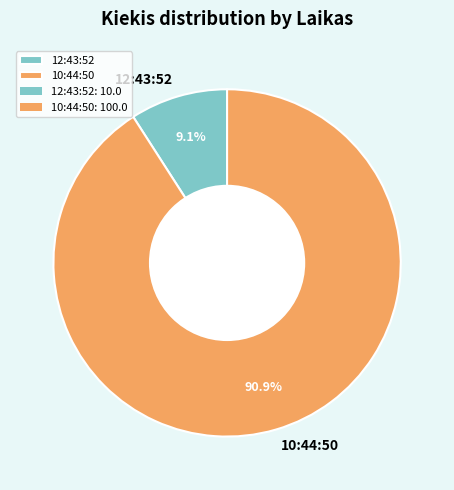

To the nearest percent, what is the combined percentage of 12:43:52 and 10:44:50?

100%